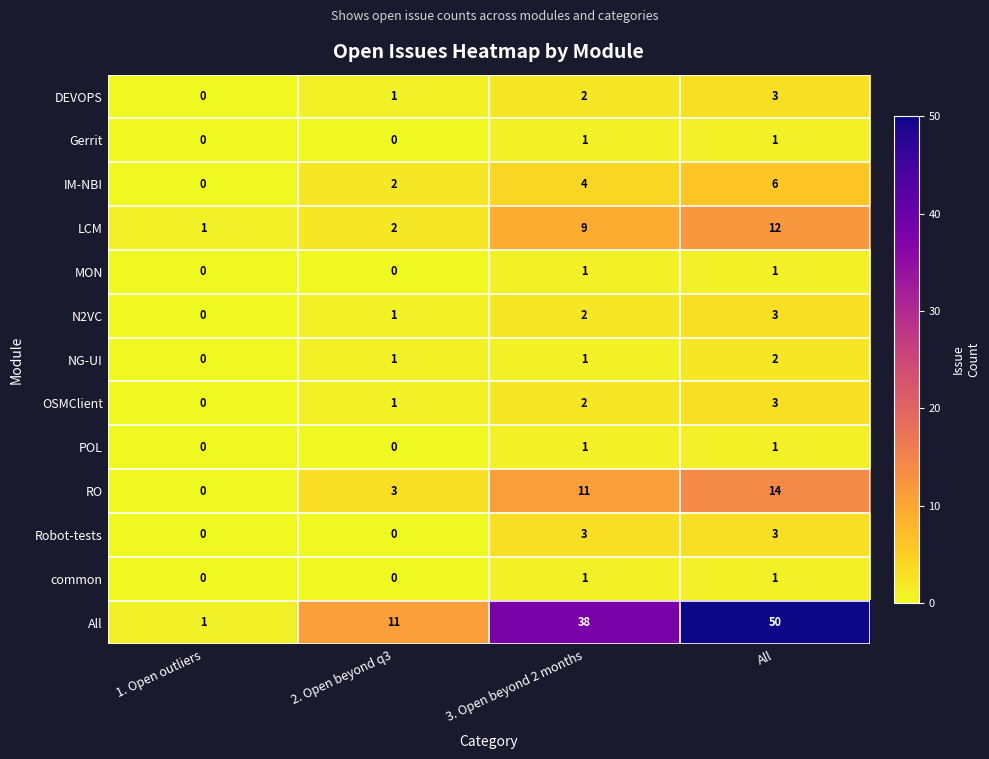

The value of DEVOPS at 3. Open beyond 2 months is 2. True or false?

True